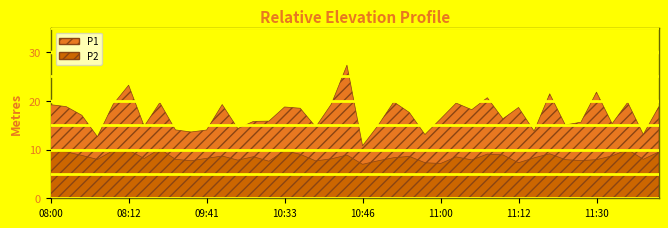

What are all the series names shown in the legend?

P1, P2